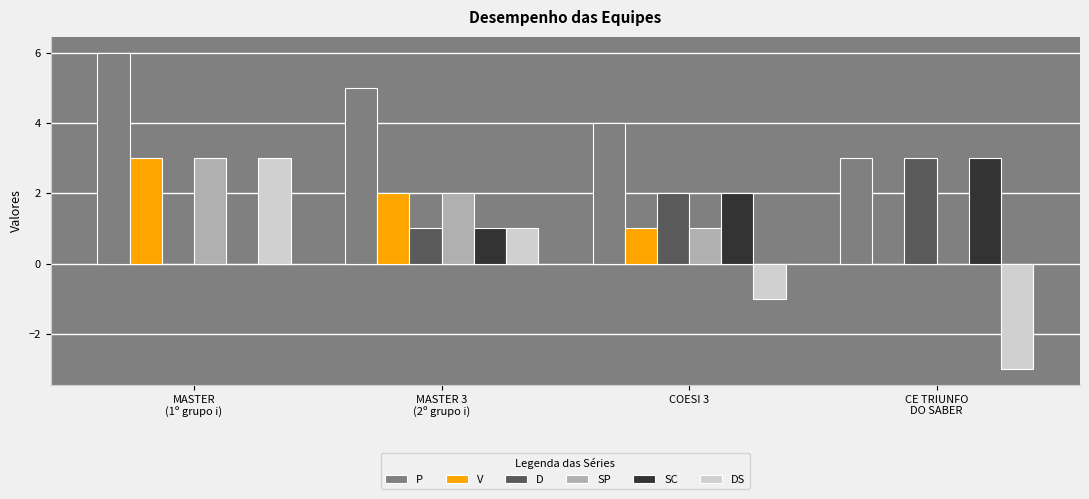

Reading right to left, list all the values displayed in this chart.

P: 3	4	5	6
V: 0	1	2	3
D: 3	2	1	0
SP: 0	1	2	3
SC: 3	2	1	0
DS: -3	-1	1	3